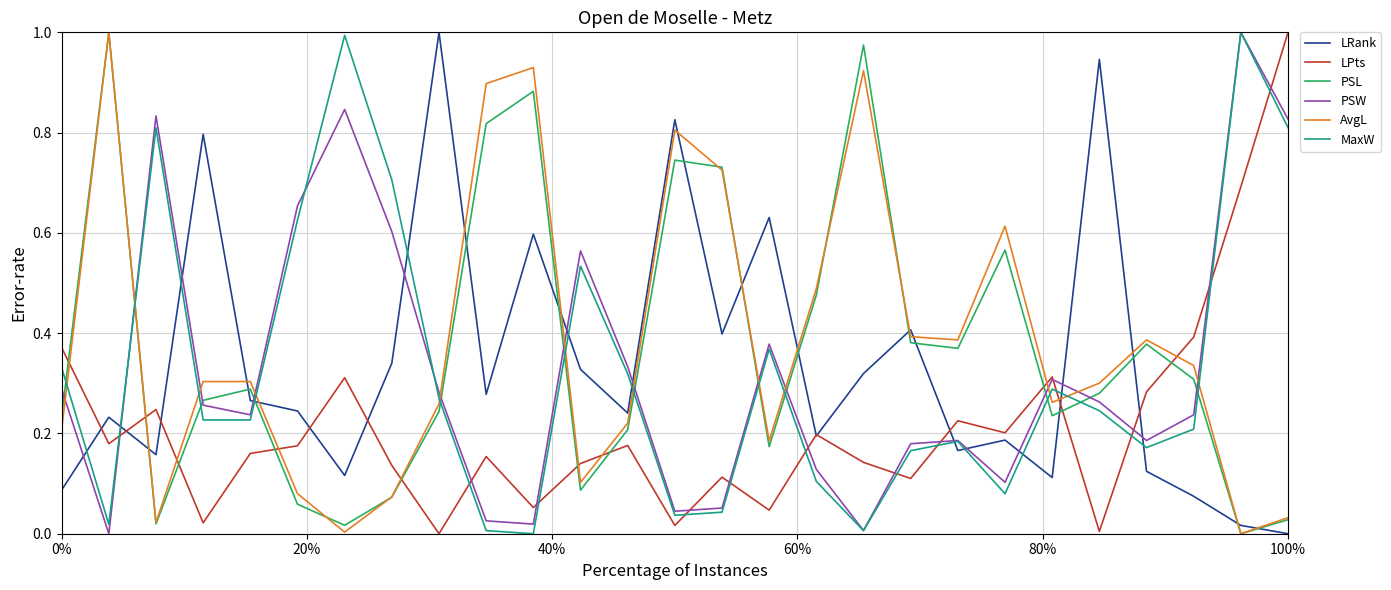

After their last crossing, which series has the higher values: LRank or AvgL?

AvgL